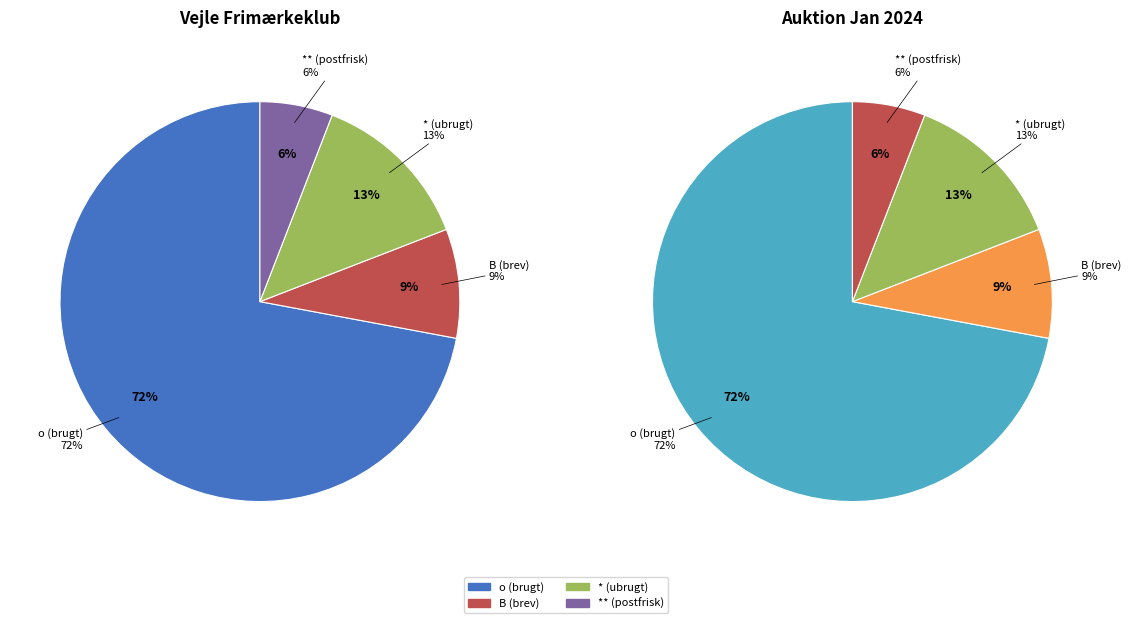

To the nearest percent, what is the difference between the largest and smallest slice percentages?

66%